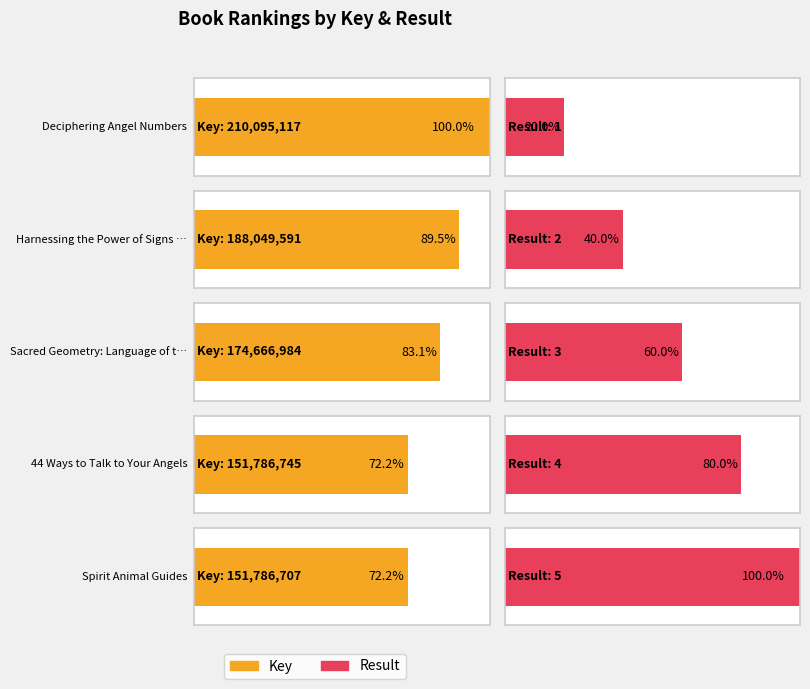

What is the total value across all series at Deciphering Angel Numbers?

210095118